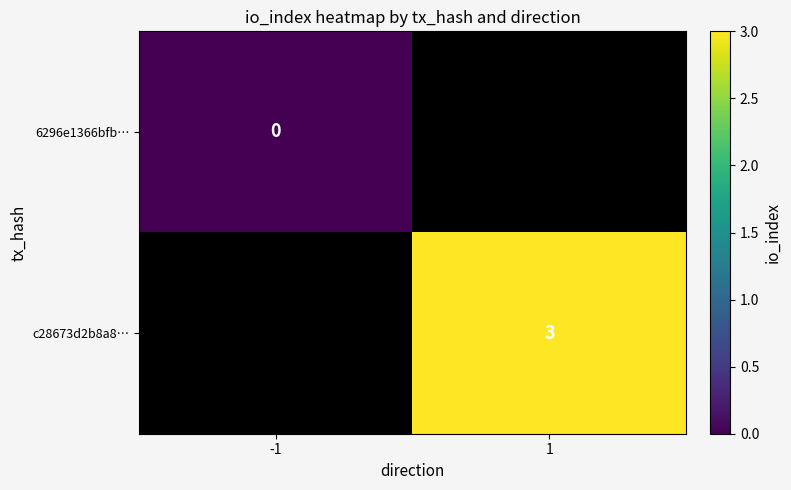

The c28673d2b8a8… series shows 3 at 1. True or false?

True